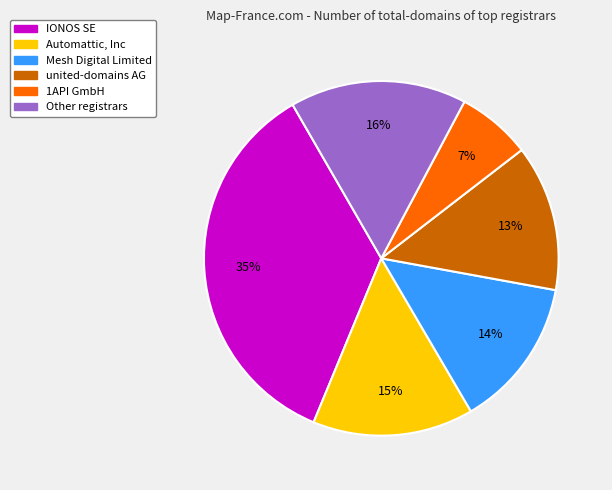

To the nearest percent, what is the average slice percentage?

17%